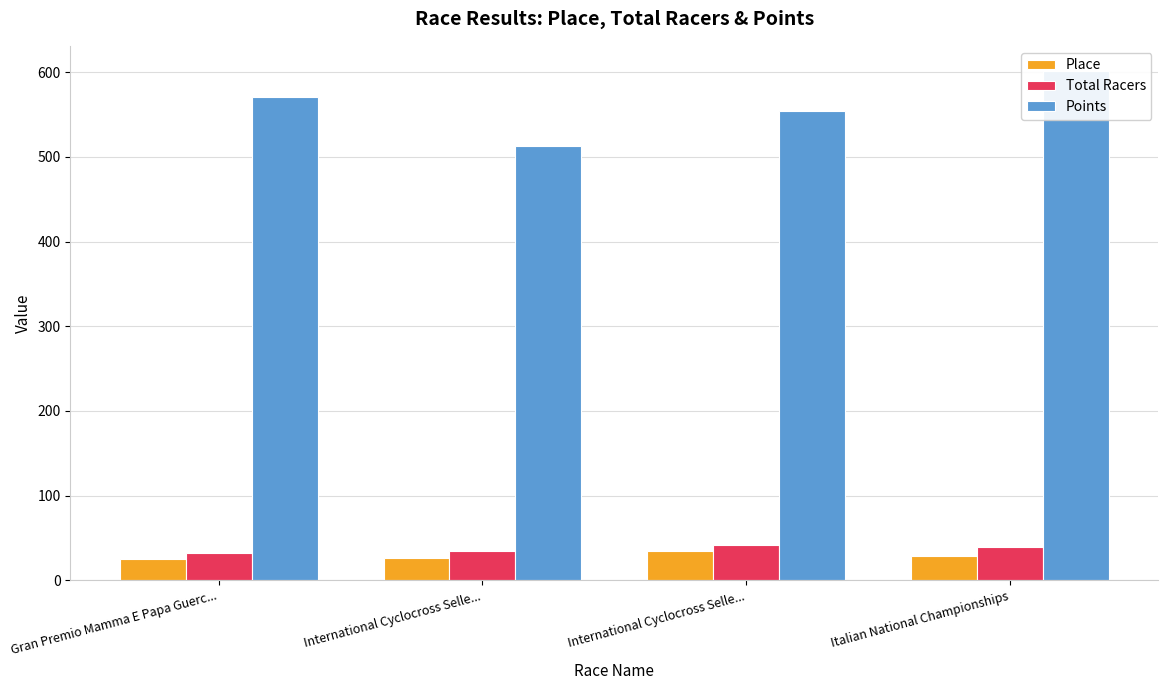

Reading left to right, extract all data points from this chart.

Place: 25.0	26.0	35.0	29.0
Total Racers: 32.0	35.0	42.0	39.0
Points: 571.0	512.7	554.4	601.2